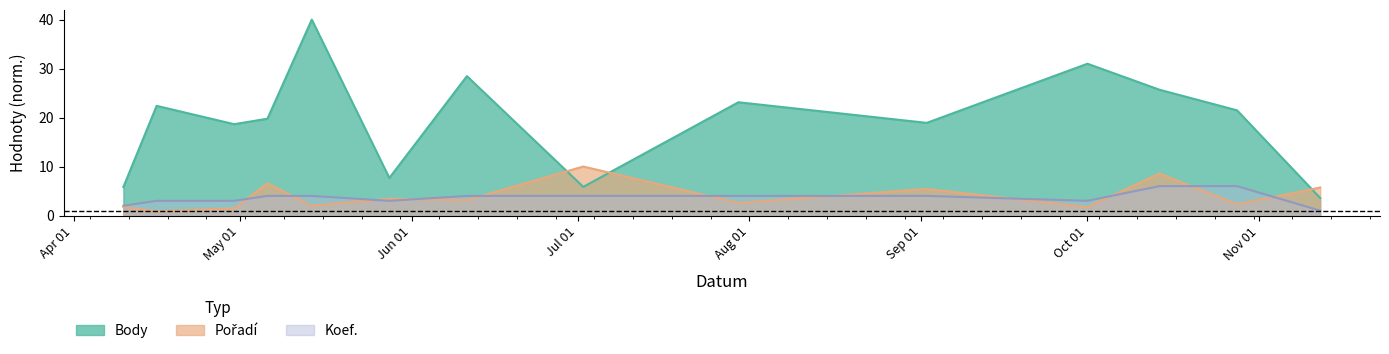

How many categories are shown in the chart?

14